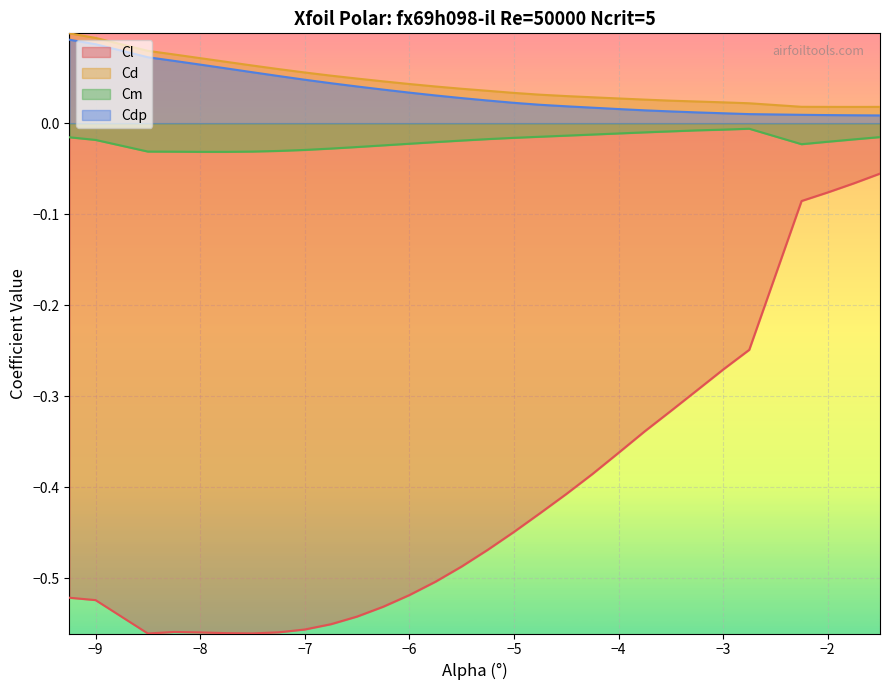

How many categories are shown in the chart?

30